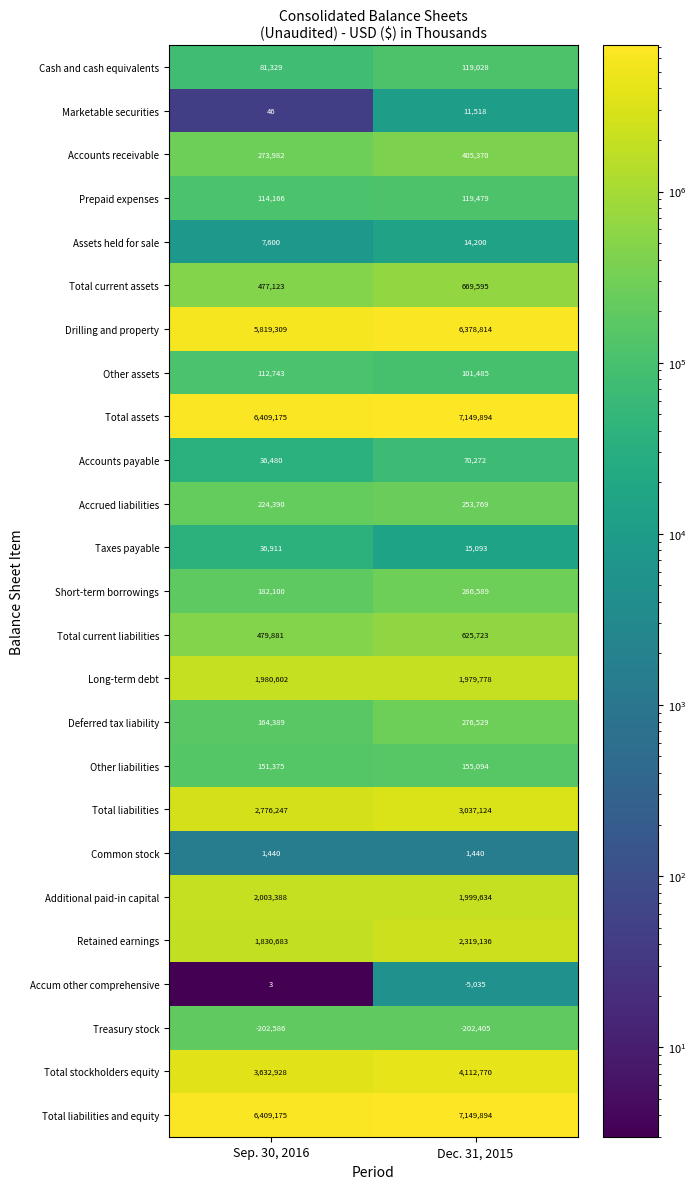

Read the Total current liabilities value at Sep. 30, 2016, to the nearest 10.

479880